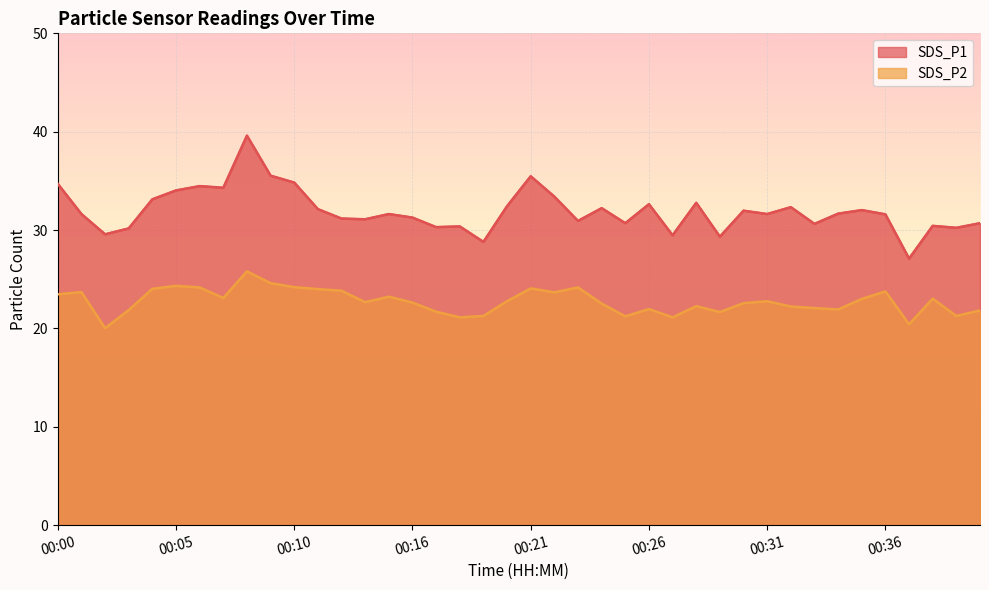

At how many categories does at least one series exceed 31?

26